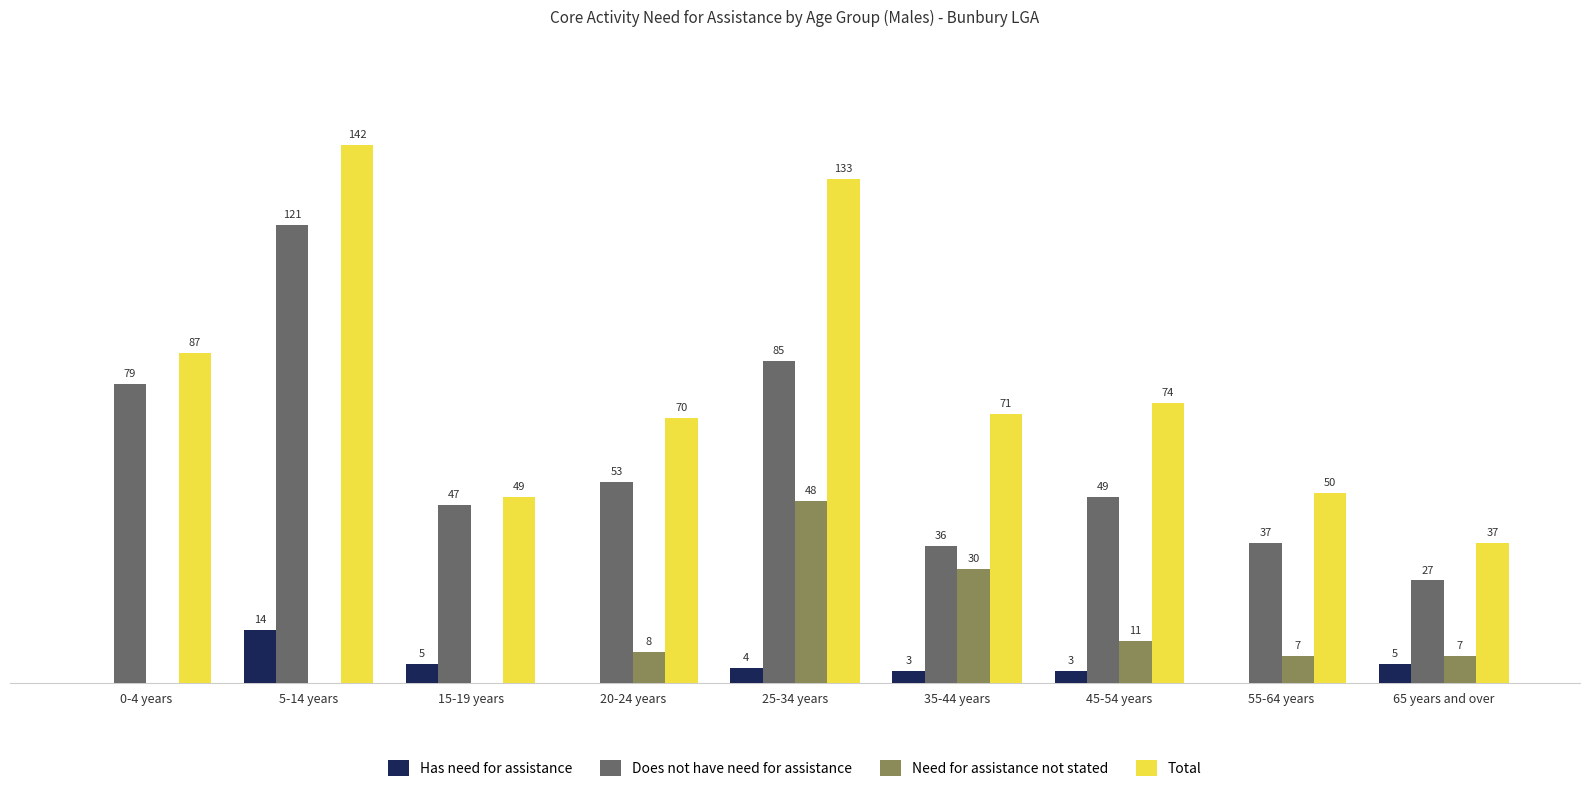

What are all the series names shown in the legend?

Has need for assistance, Does not have need for assistance, Need for assistance not stated, Total